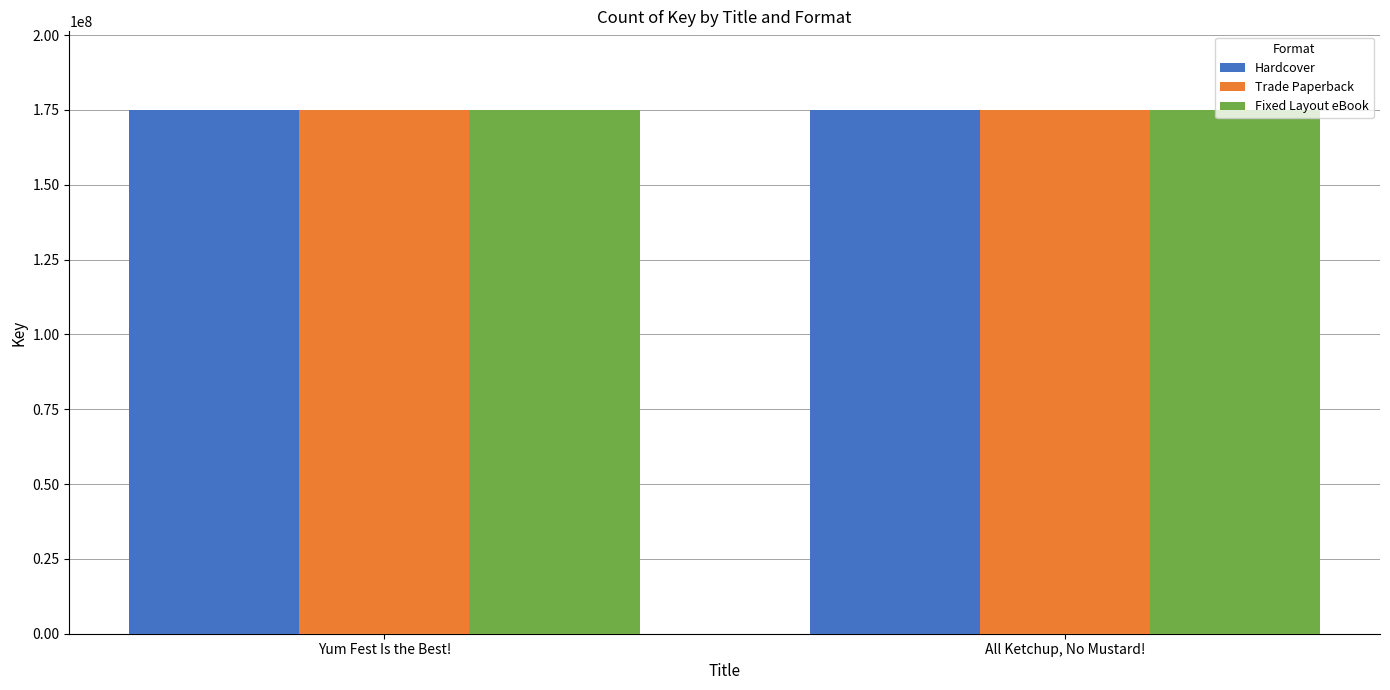

What is the total value across all series at All Ketchup, No Mustard!?

524946240